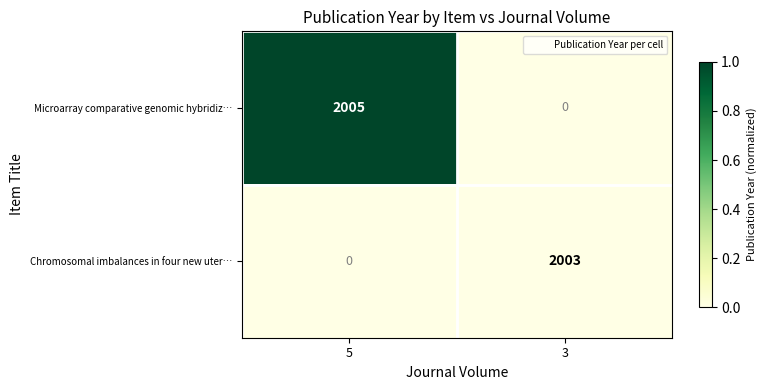

Reading left to right, list all the values displayed in this chart.

Microarray comparative genomic hybridiz…: 2005	0
Chromosomal imbalances in four new uter…: 0	2003